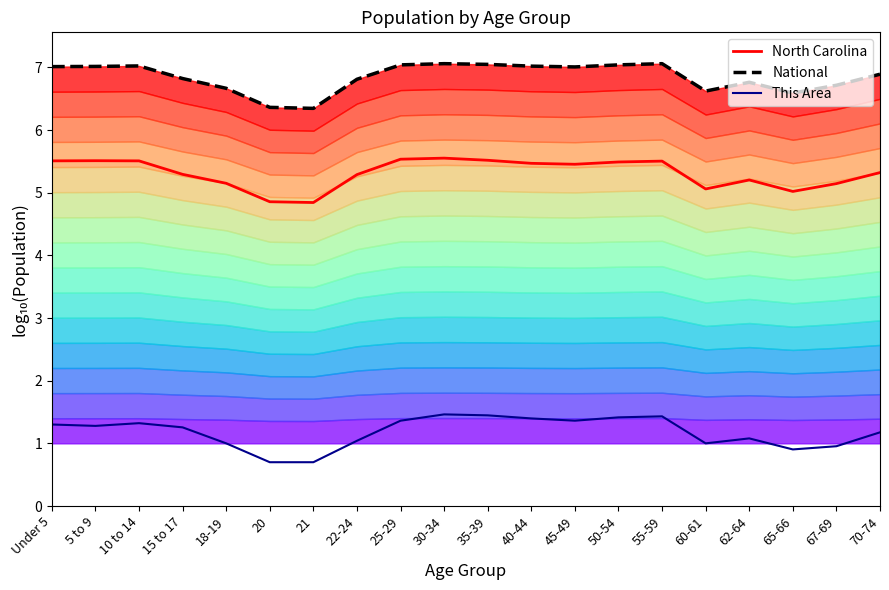

What is the greatest value displayed?

7.1